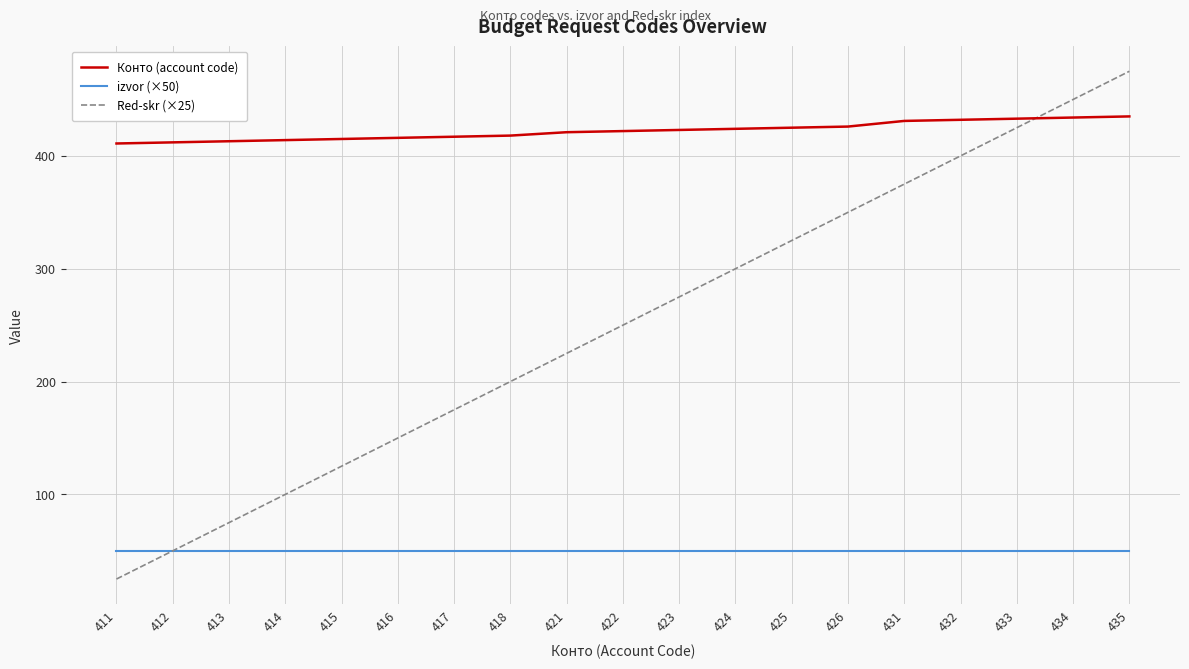

Which series changed the most between 421 and 432?

Red-skr (×25)